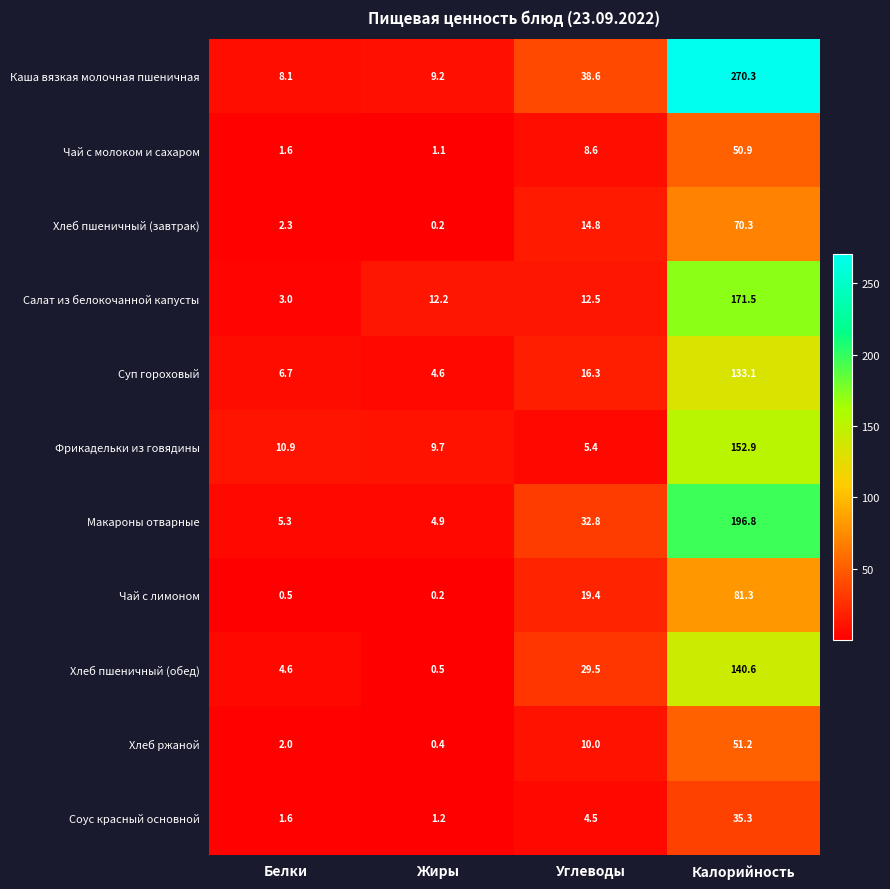

What is the difference between the second highest and second lowest values in the Салат из белокочанной капусты series?

0.3